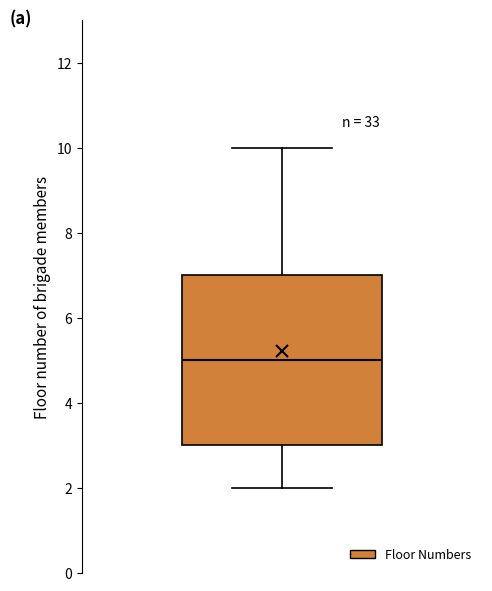

Read this box plot against the y-axis: the position of the median line, the range covered by the box, and the ends of both whiskers. The values are not printed on the chart, so give them approximately, as read against the axis.

median 5, box 3 to 7, whiskers 2 to 10